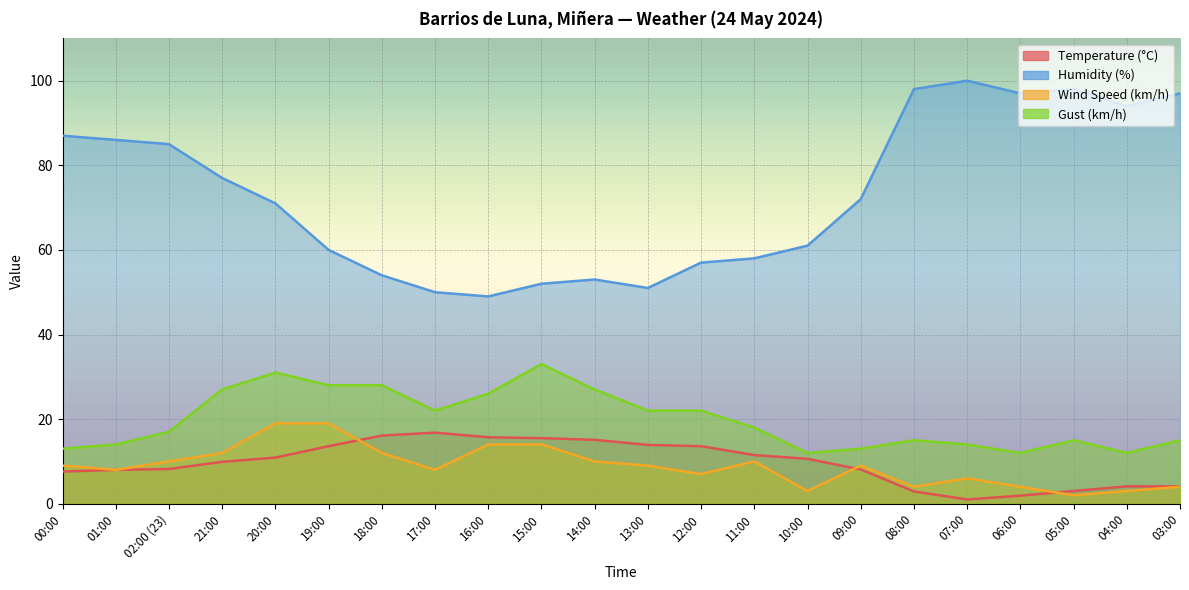

What is the difference between the Gust (km/h) values at 09:00 and 02:00 (23)?

4.0